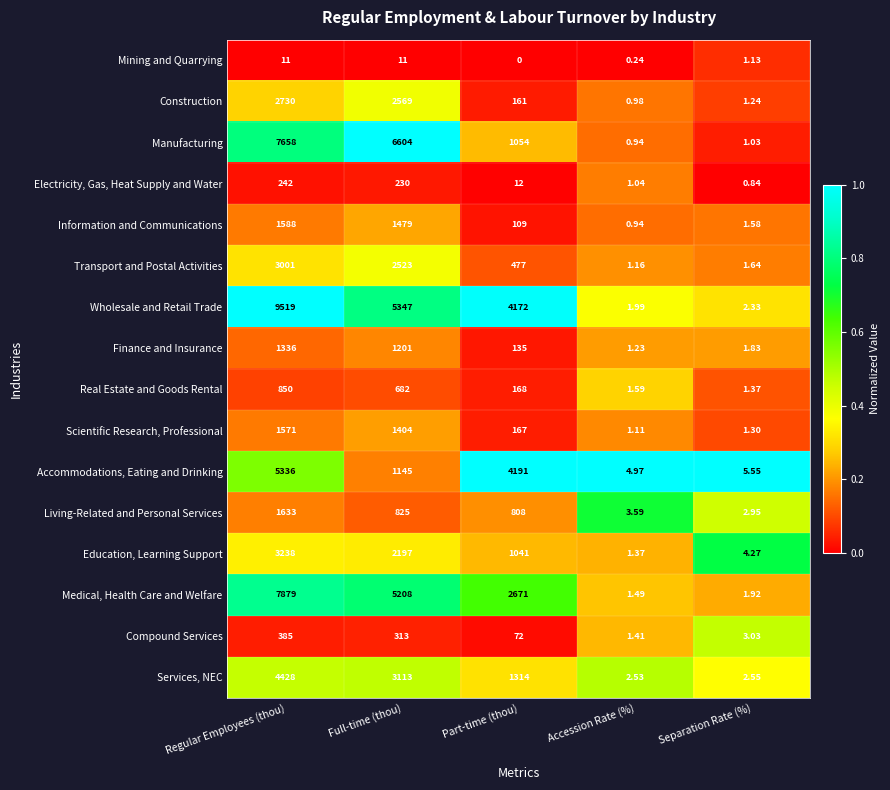

List the labels in order of Transport and Postal Activities value, largest first.

Regular Employees (thou), Full-time (thou), Part-time (thou), Separation Rate (%), Accession Rate (%)